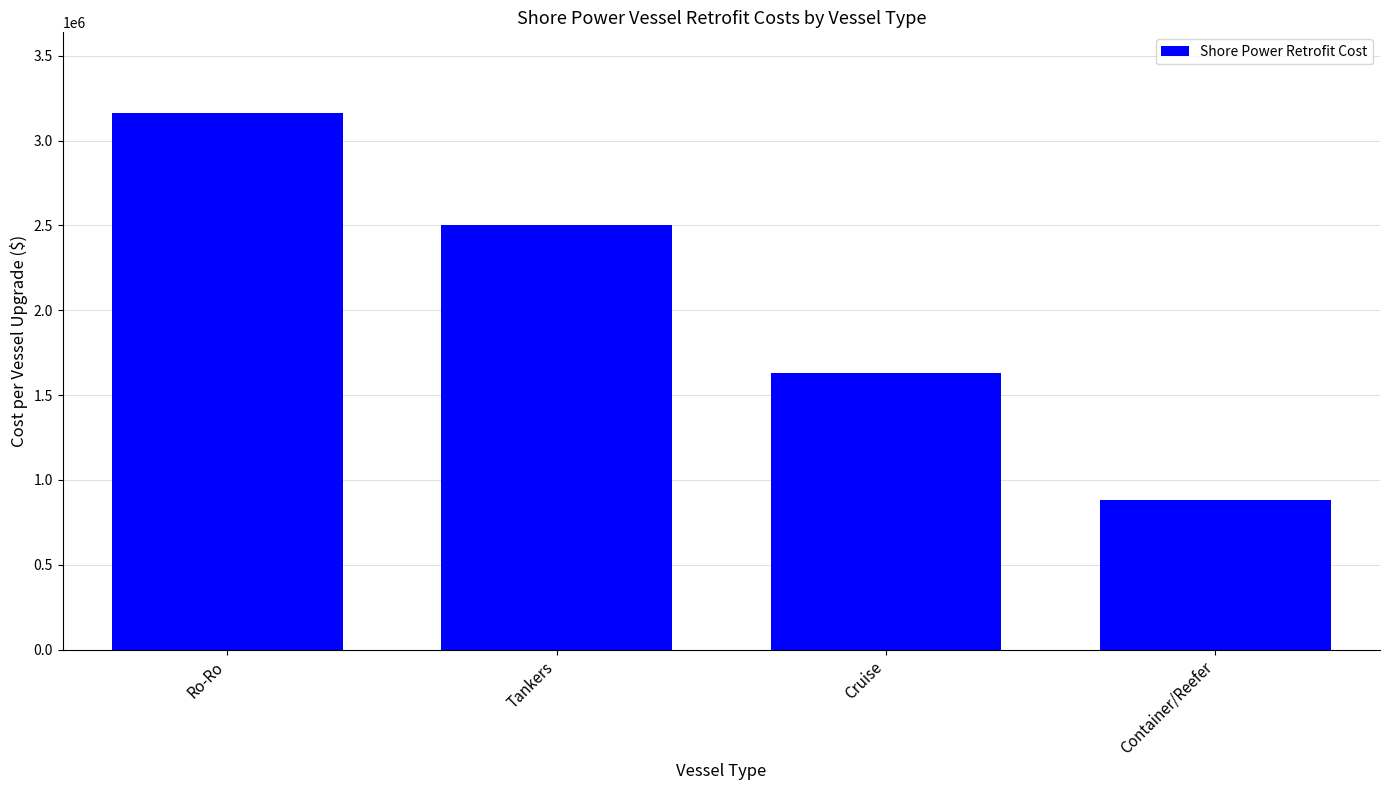

Reading left to right, what are all the values shown in this chart?

Ro-Ro=3163500.0	Tankers=2504468.6	Cruise=1629682.0	Container/Reefer=878540.6